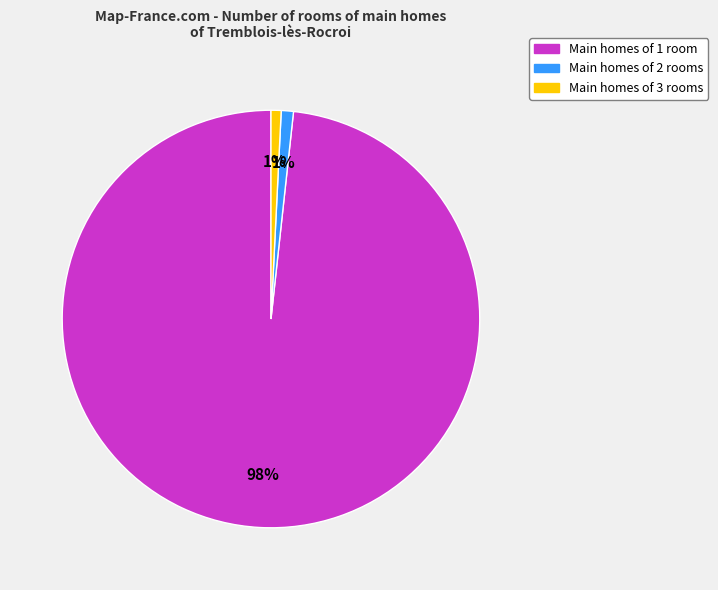

To the nearest percent, what is the difference between the largest and smallest slice percentages?

97%